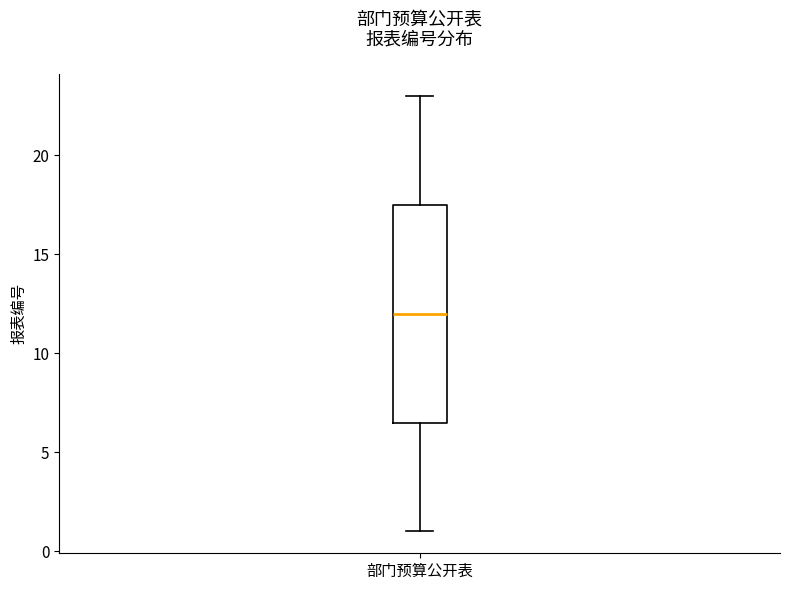

Where is the upper edge of the box for 部门预算公开表 on the y-axis? The values are not printed on the chart, so give them approximately, as read against the axis.

17.5